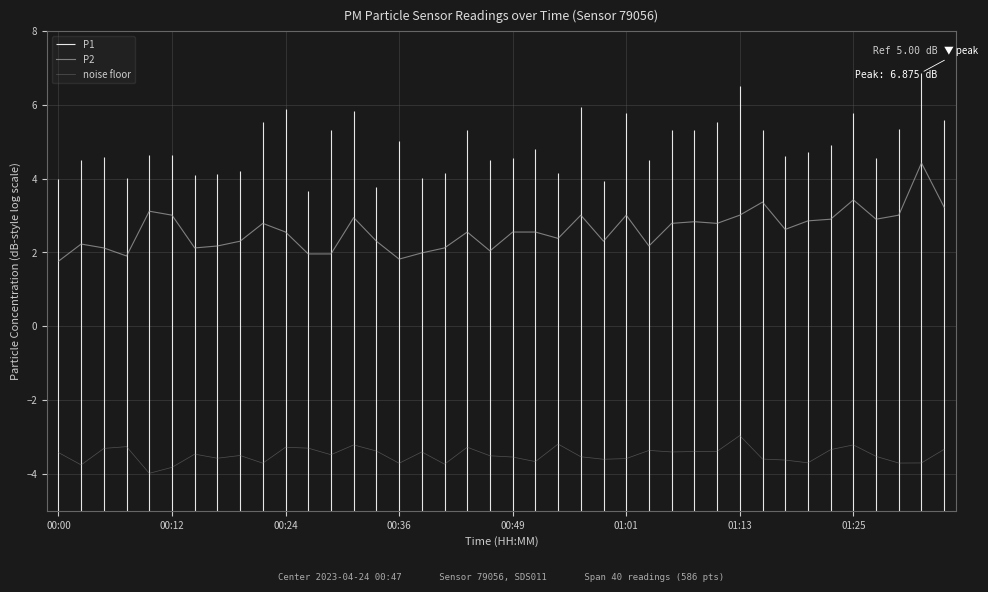

In noise floor, how many points are higher than both neighbors (excluding endpoints)?

11